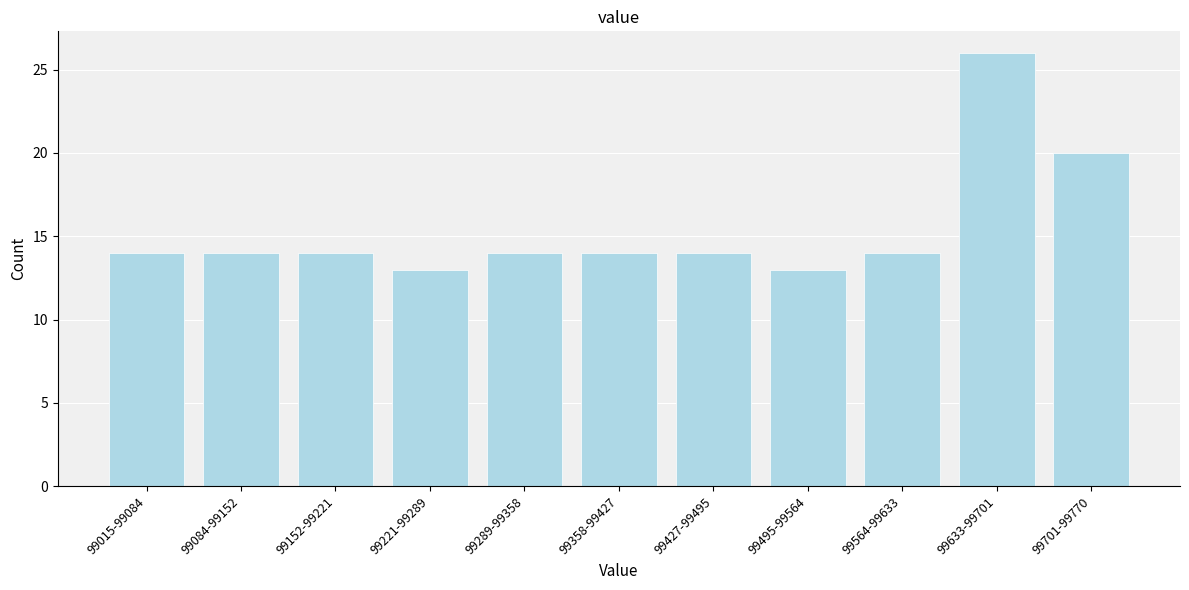

Reading left to right, extract all data points from this chart.

99015-99084=14	99084-99152=14	99152-99221=14	99221-99289=13	99289-99358=14	99358-99427=14	99427-99495=14	99495-99564=13	99564-99633=14	99633-99701=26	99701-99770=20